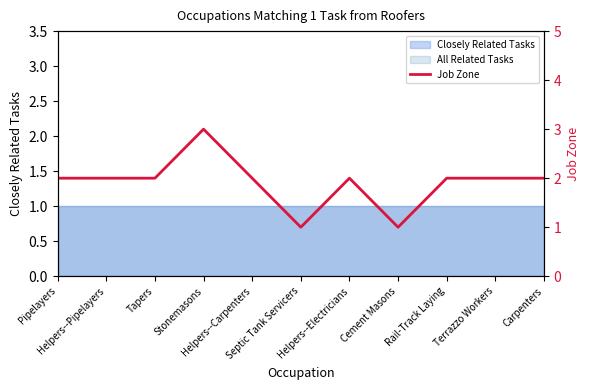

Where is the data nearest to the value 2?

Pipelayers